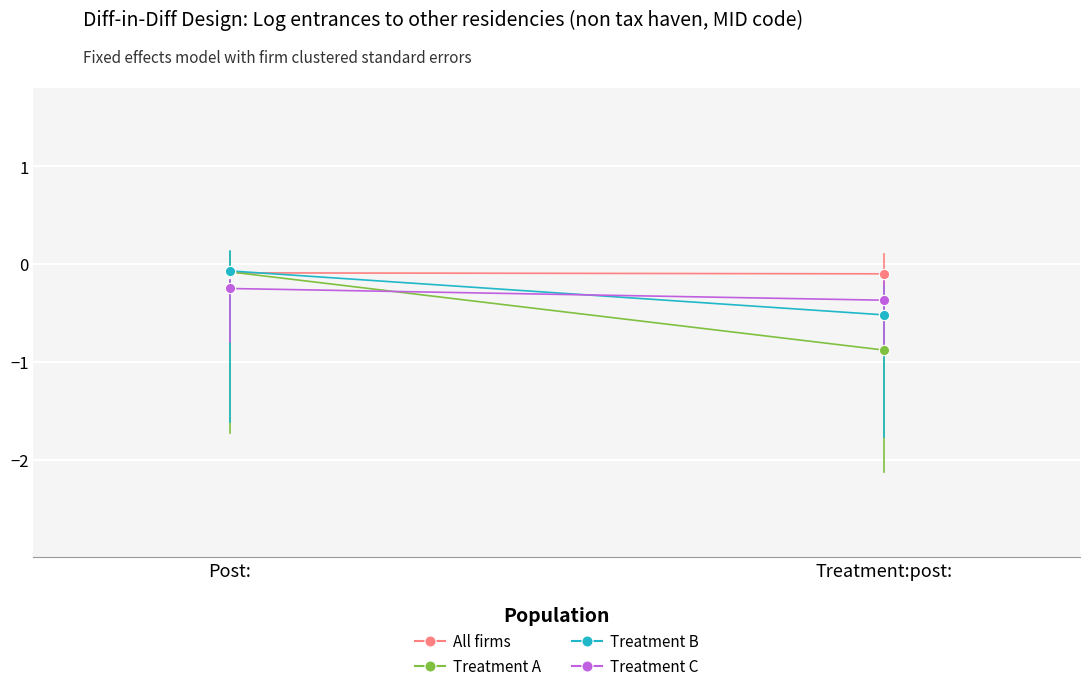

Which series contains the highest Y value?

Treatment B